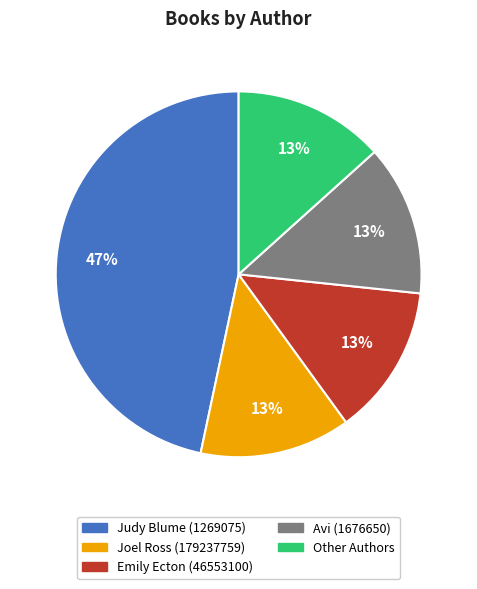

To the nearest percent, what is the average slice percentage?

20%